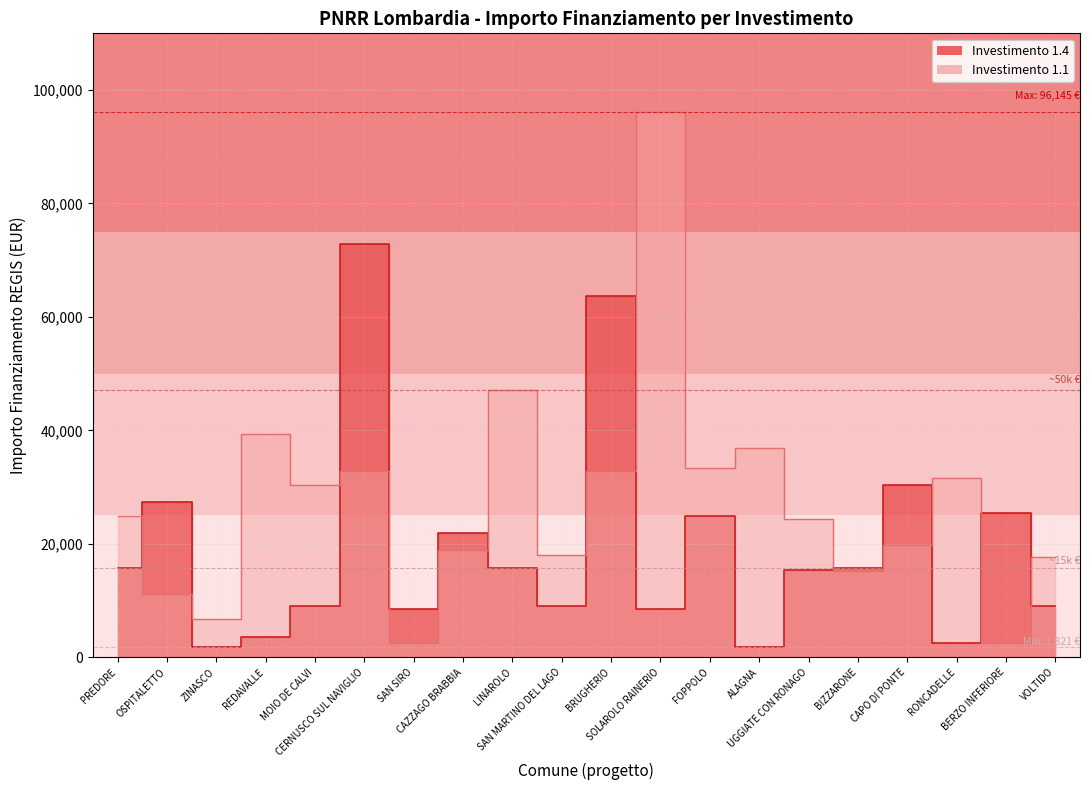

Which category has the highest value in the 1.4 series?

CERNUSCO SUL NAVIGLIO